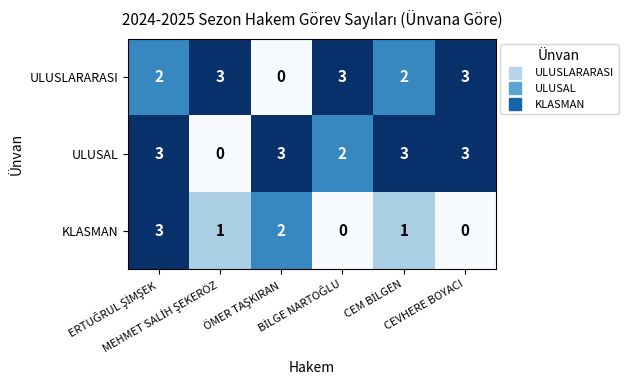

At how many categories does at least one series exceed 0?

6